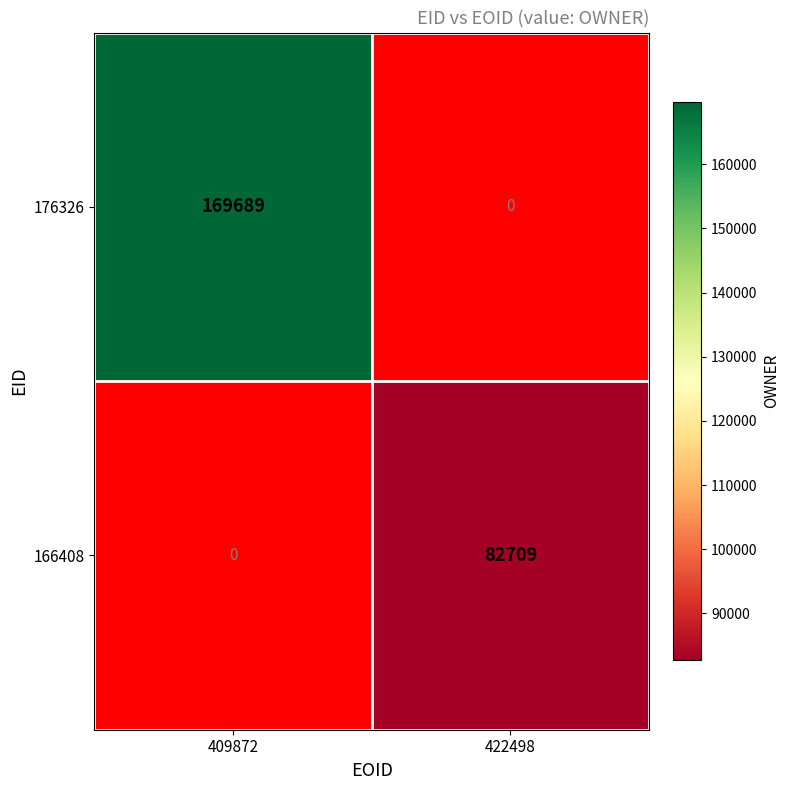

At how many categories does at least one series exceed 107359?

1